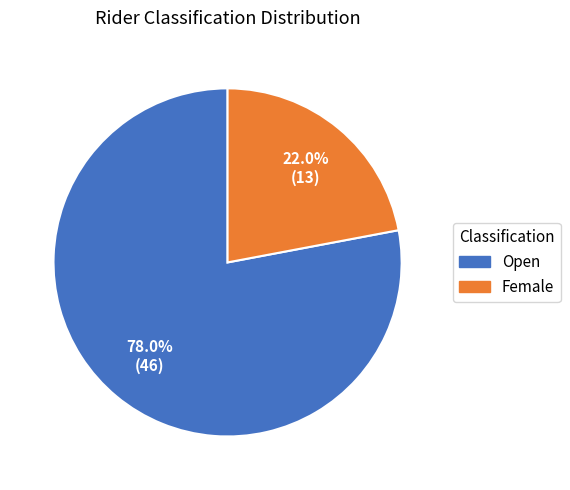

Does Open represent more than half of the total?

Yes